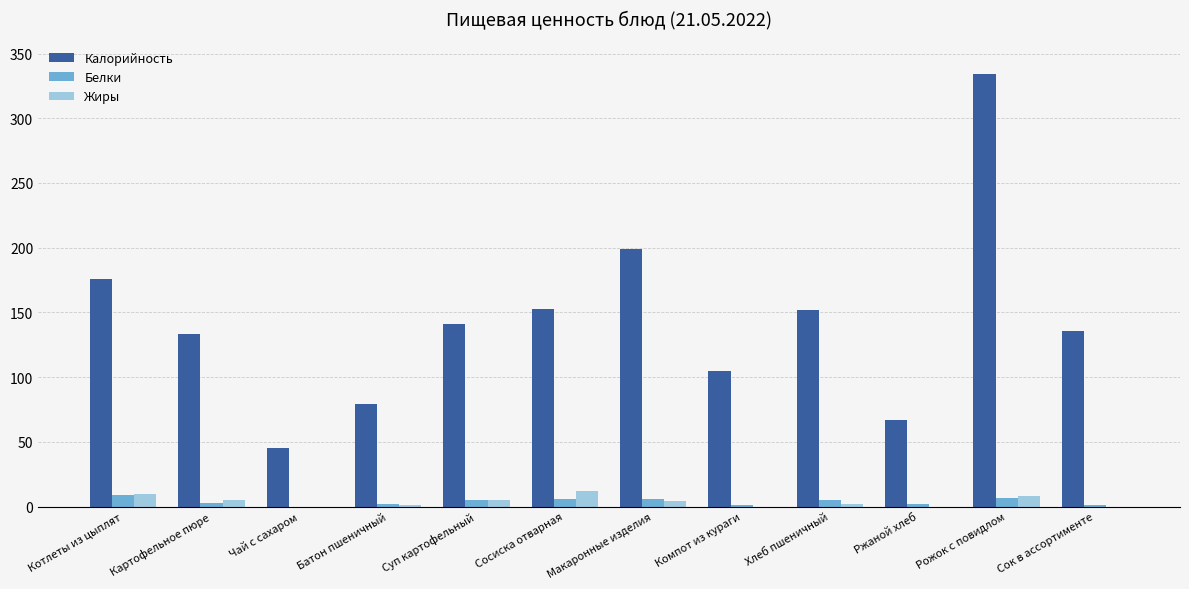

The value of Калорийность at Чай с сахаром is 27. True or false?

False